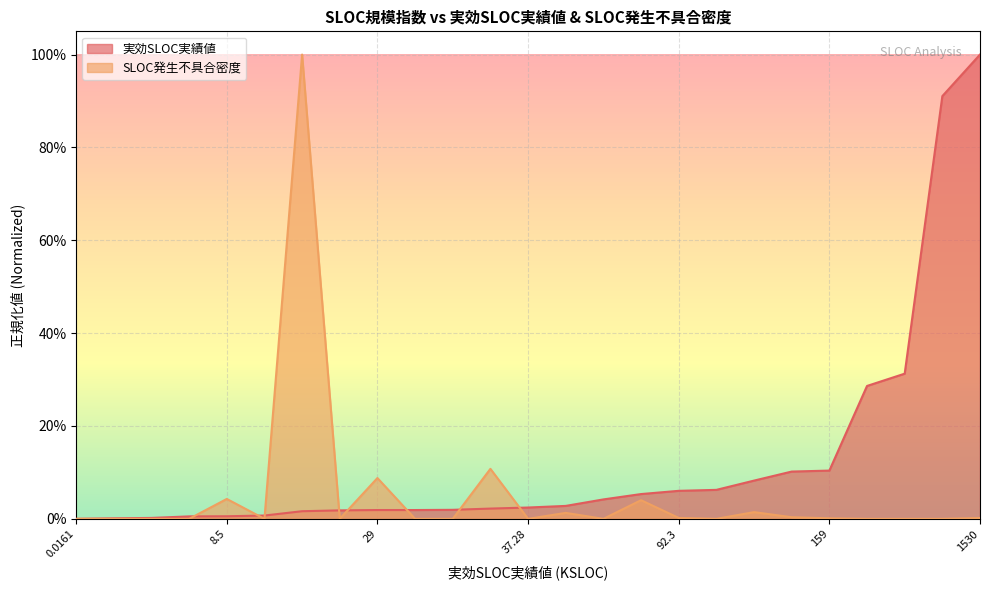

True or false: 実効SLOC実績値 has more than 1 points higher than both neighbors.

False